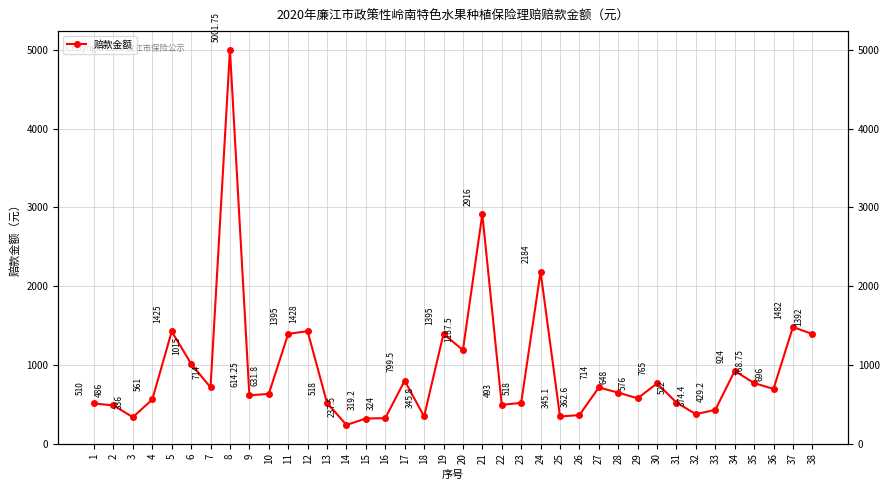

Reading left to right, what are all the values shown in this chart?

1=510.0	2=486.0	3=336.0	4=561.0	5=1425.0	6=1015.0	7=714.0	8=5001.8	9=614.2	10=631.8	11=1395.0	12=1428.0	13=518.0	14=237.5	15=319.2	16=324.0	17=799.5	18=345.8	19=1395.0	20=1187.5	21=2916.0	22=493.0	23=518.0	24=2184.0	25=345.1	26=362.6	27=714.0	28=648.0	29=576.0	30=765.0	31=522.0	32=374.4	33=429.2	34=924.0	35=768.8	36=696.0	37=1482.0	38=1392.0